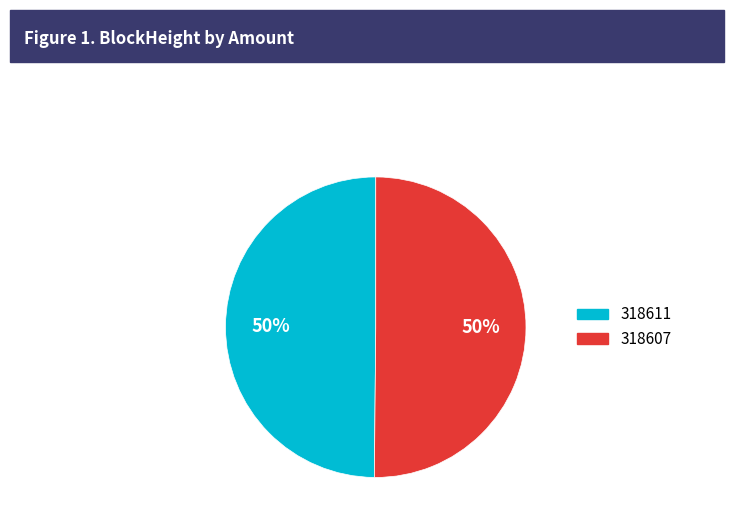

How many slices are in this pie chart?

2